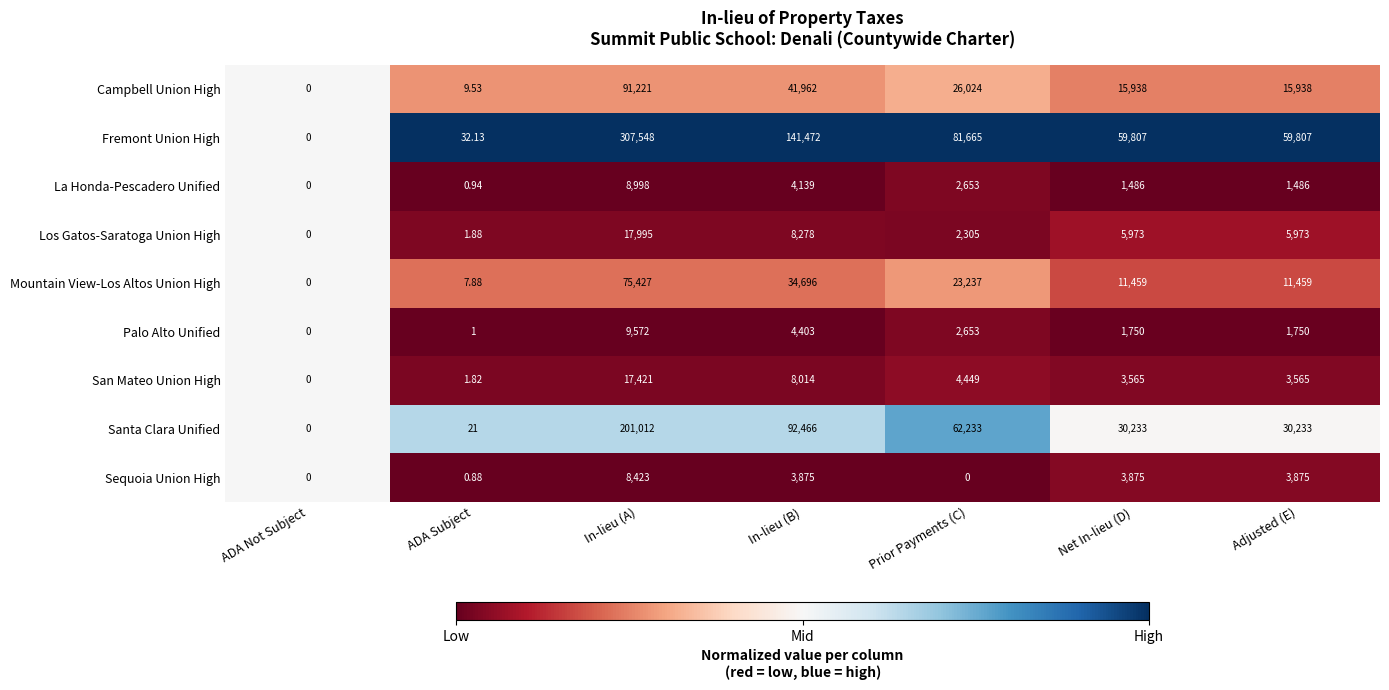

Is the value of Mountain View-Los Altos Union High at ADA Not Subject greater than the value of Fremont Union High at In-lieu (B)?

No